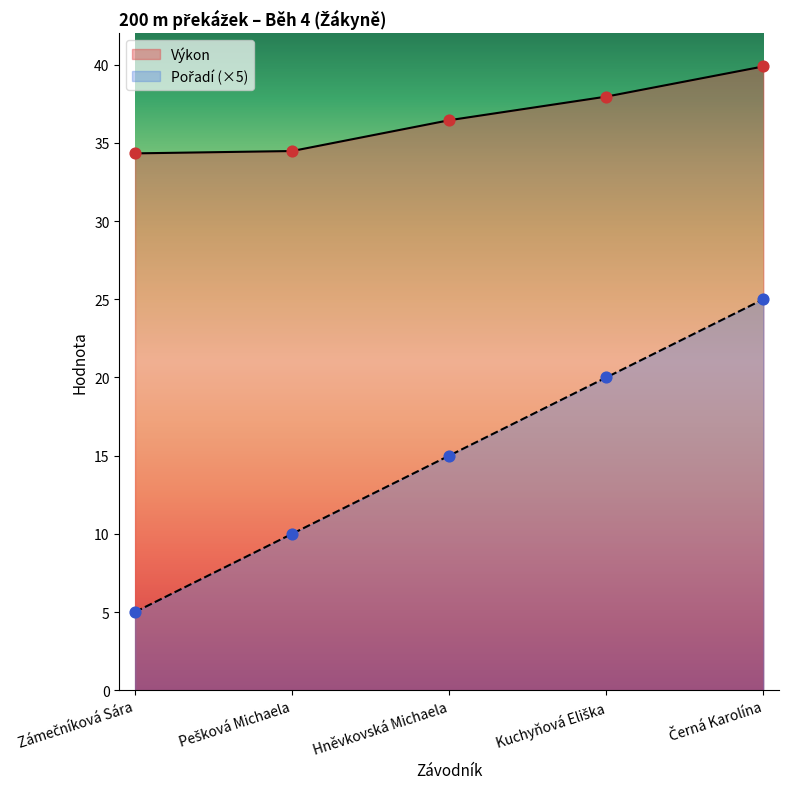

Which series has the widest spread of Y values?

Pořadí